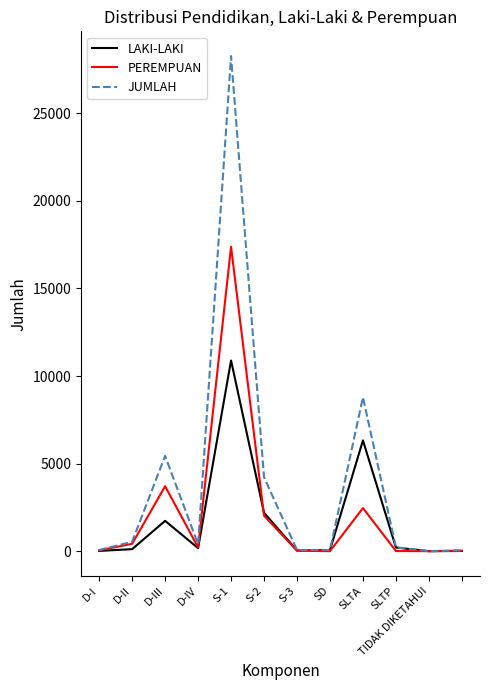

What is the greatest value displayed?

28261